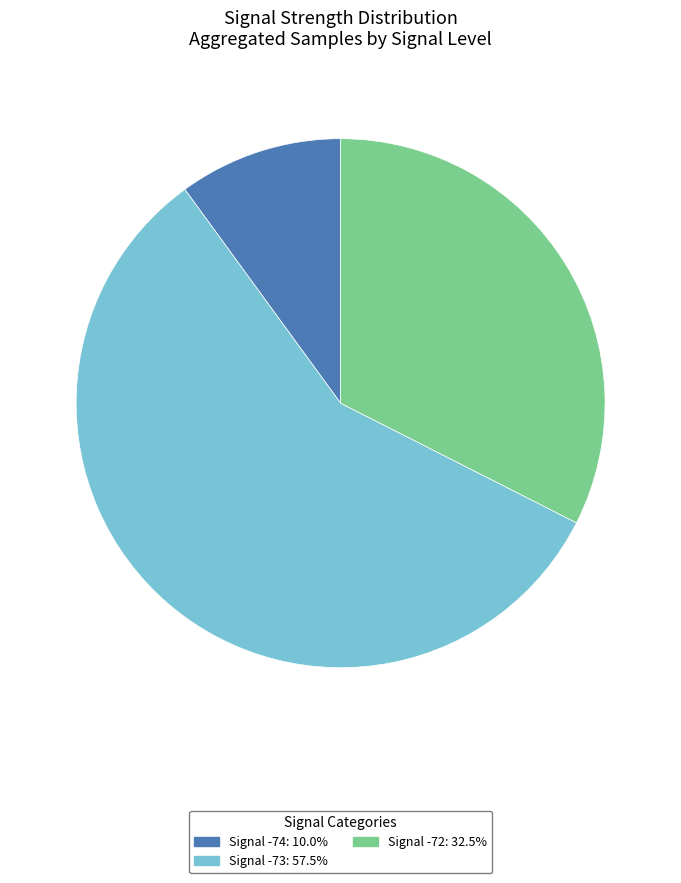

Does Signal -72: 32.5% represent more than half of the total?

No